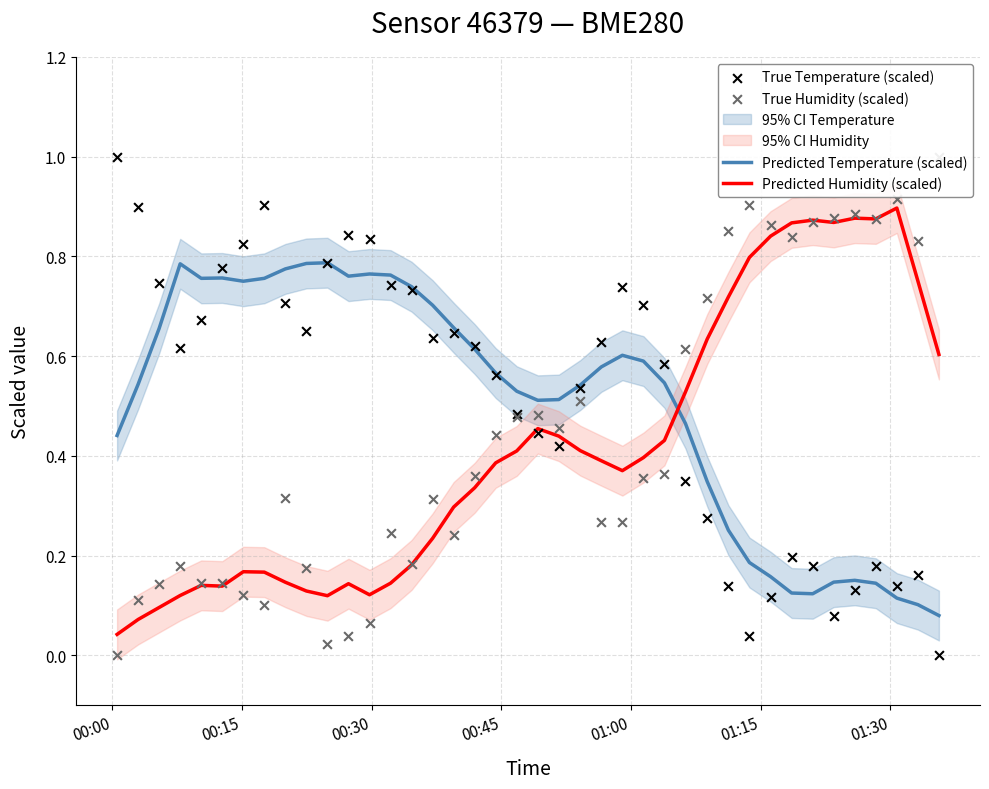

At how many categories does at least one series exceed 0?

40